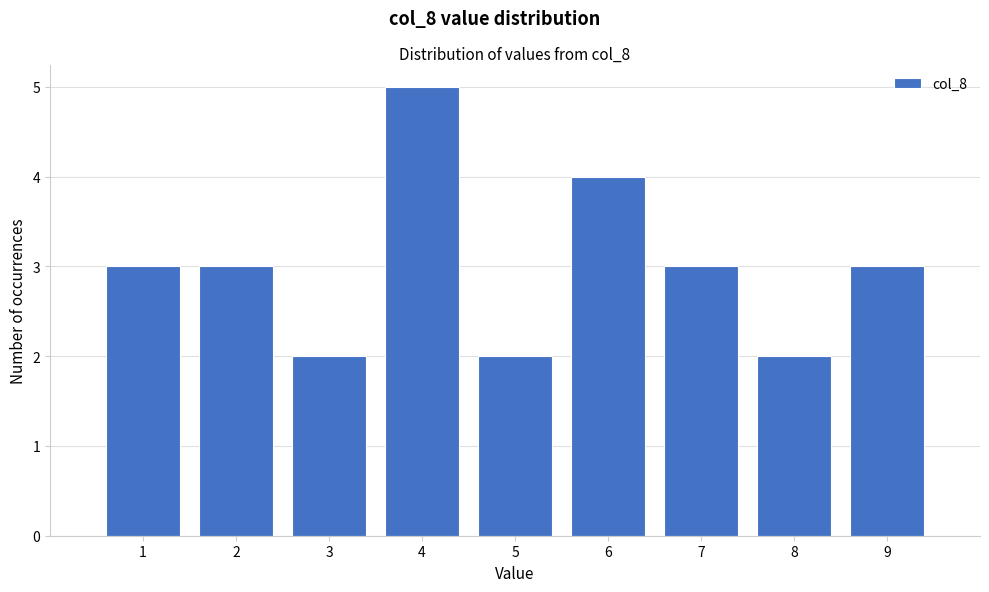

Which range on the x-axis has the tallest bar?

3.5 to 4.5